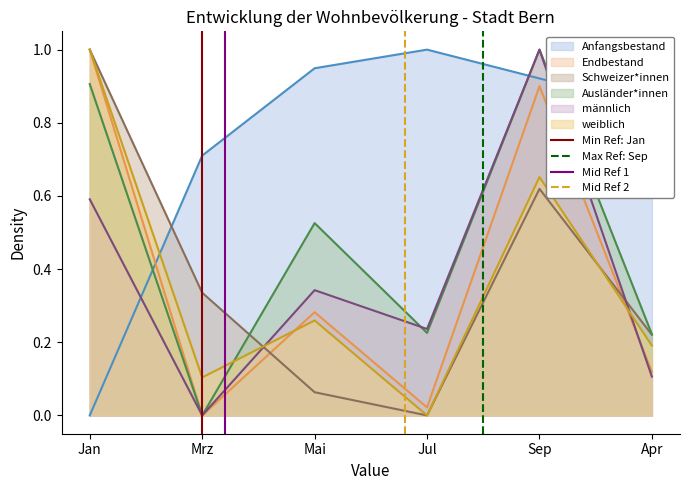

Rank the categories by Anfangsbestand value from highest to lowest.

Jul, Mai, Sep, Apr, Mrz, Jan